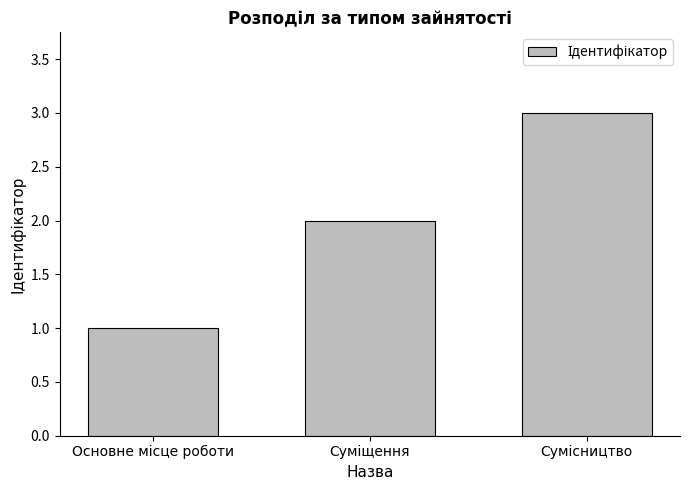

Reading right to left, list all the values displayed in this chart.

3	2	1